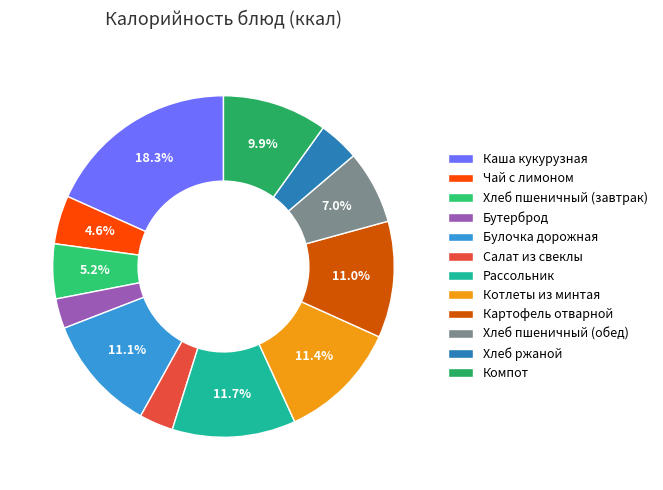

What is the ratio of the value at Салат из свеклы to the value at Хлеб ржаной?

0.8